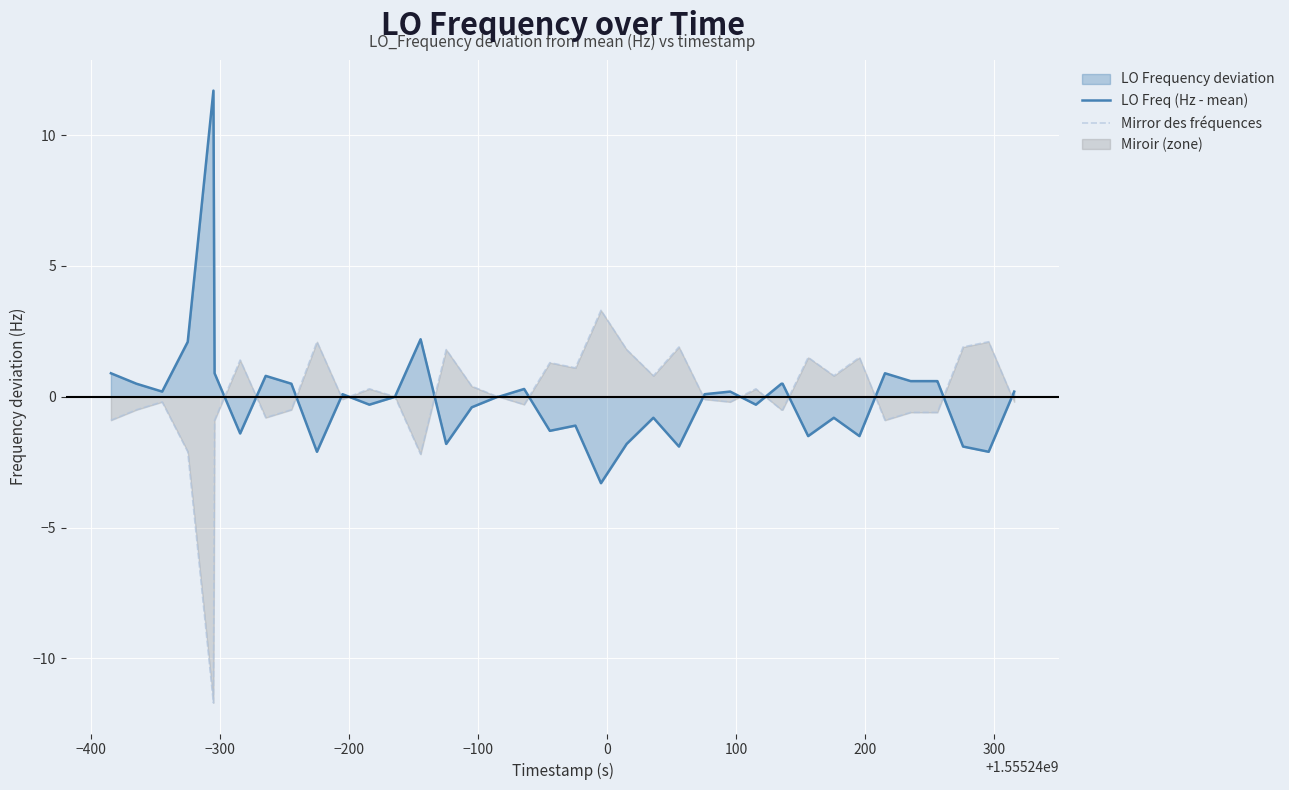

What is the highest value of the LO Freq (Hz - mean) series?

11.7